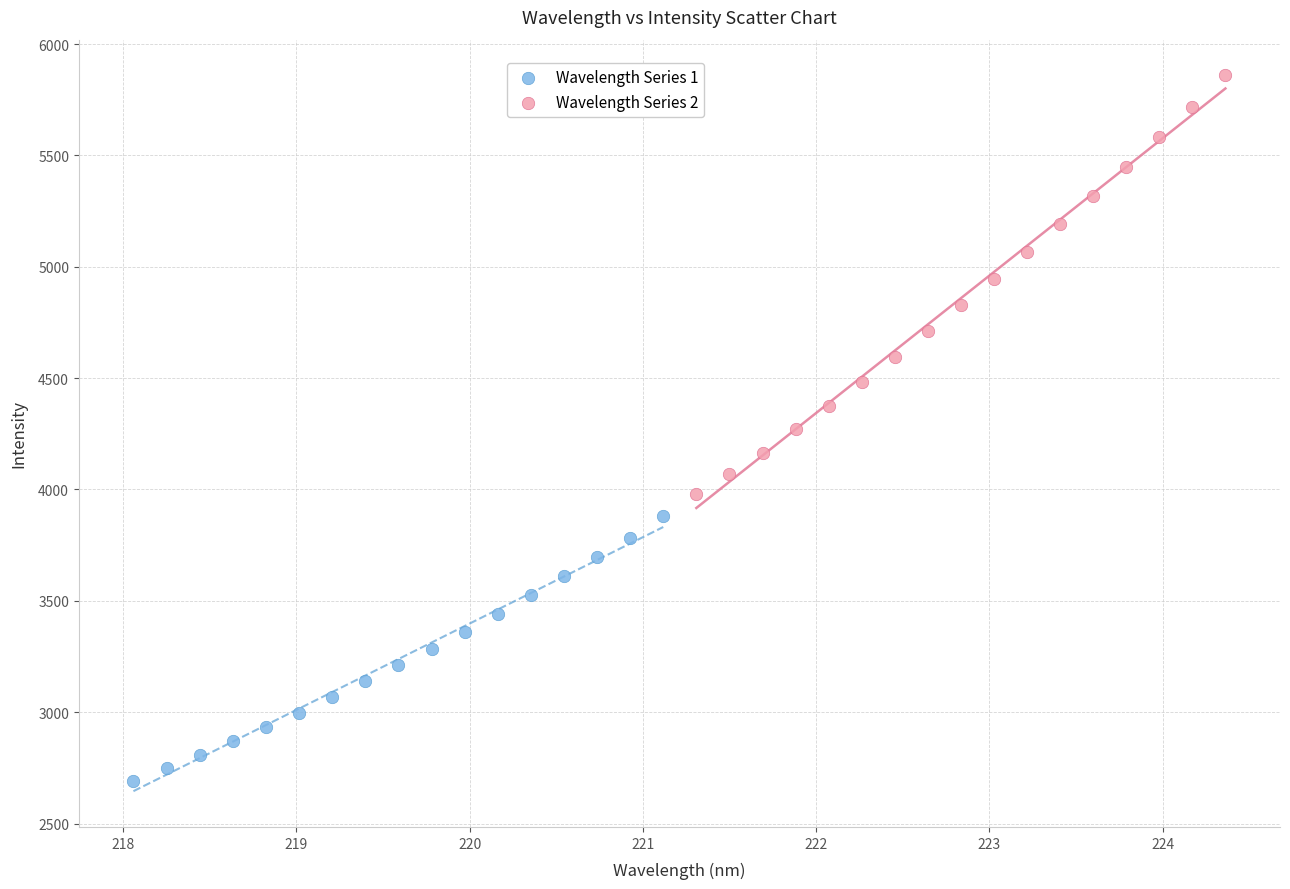

Which series has the largest Y range (max minus min)?

Wavelength Series 2